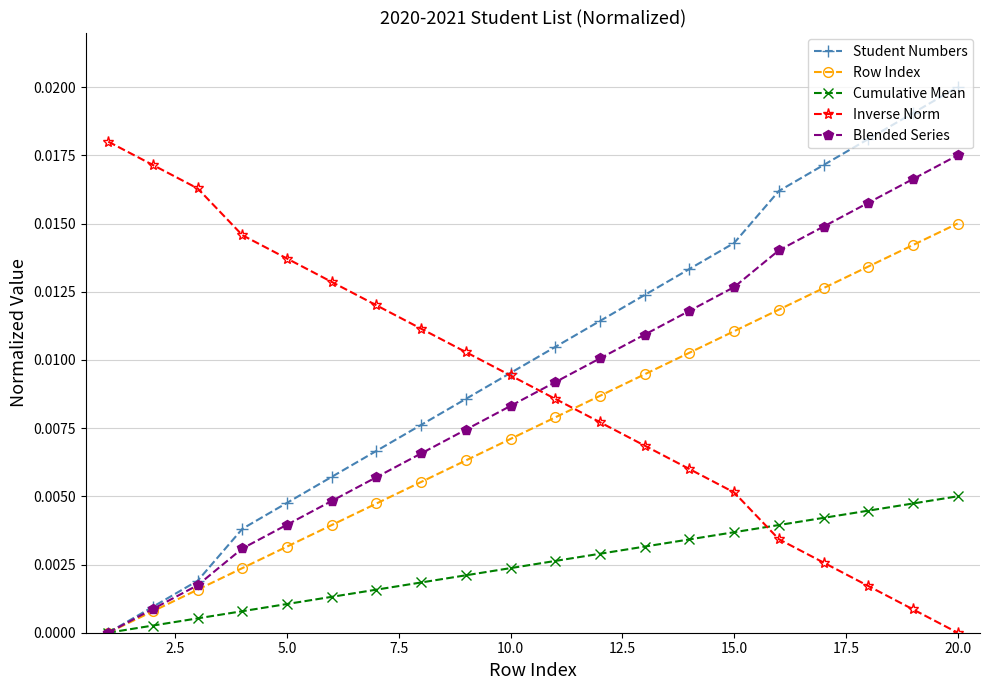

How many intersections are there between Inverse Norm and Cumulative Mean?

1